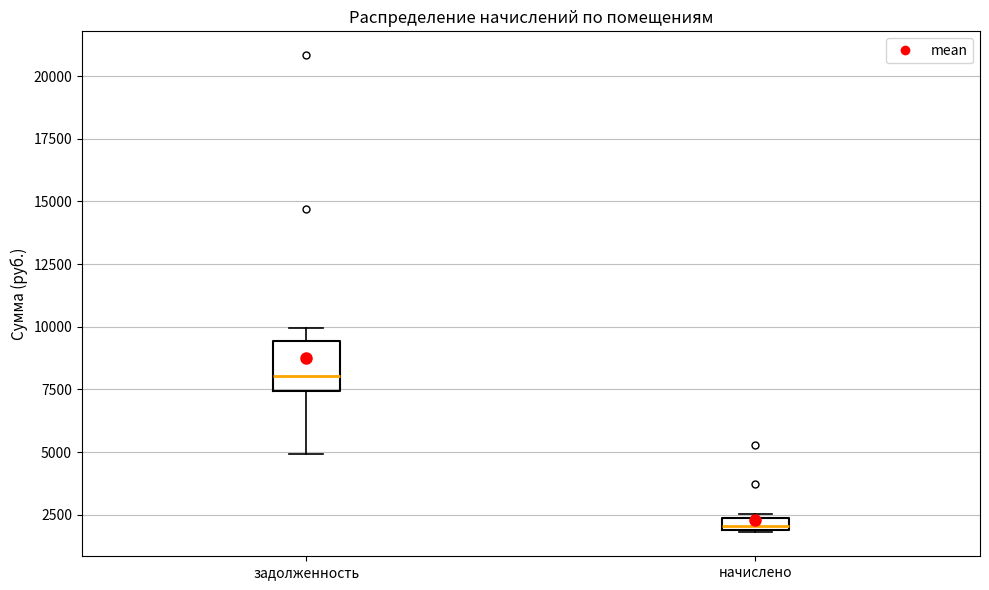

Which box is the tallest, from its lower edge to its upper edge?

задолженность